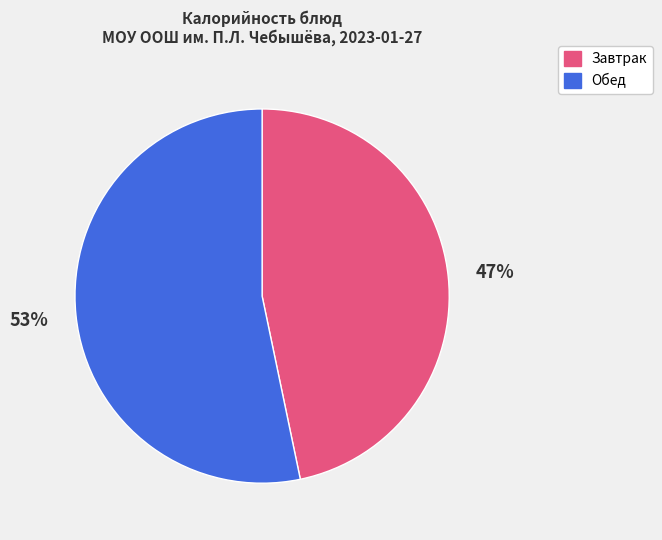

Is there any slice that represents more than half of the pie?

Yes